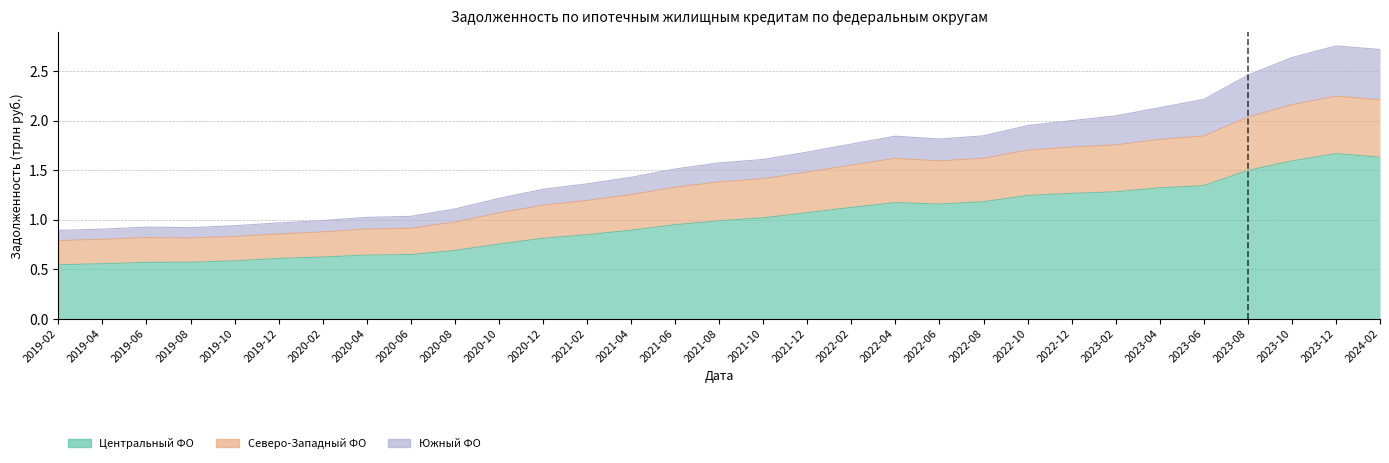

The value of Центральный ФО at 2019-08 is 0.6. True or false?

True